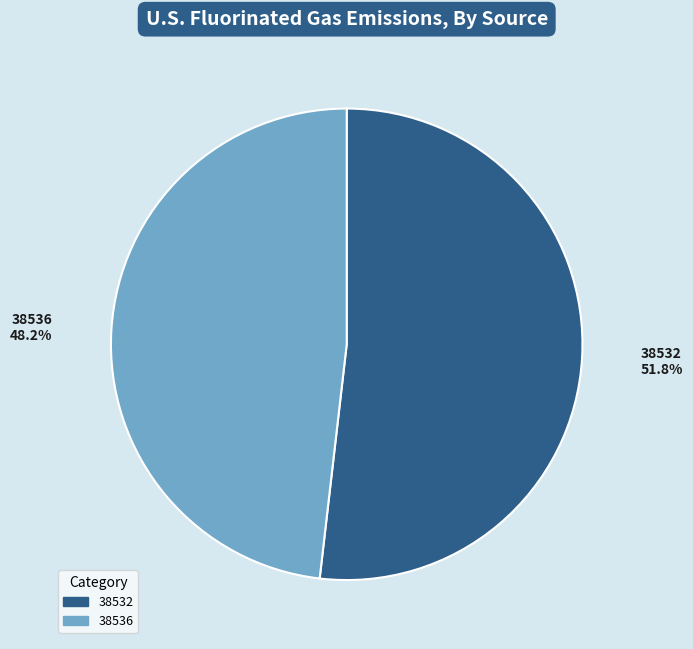

What is the largest slice in the pie chart?

38532